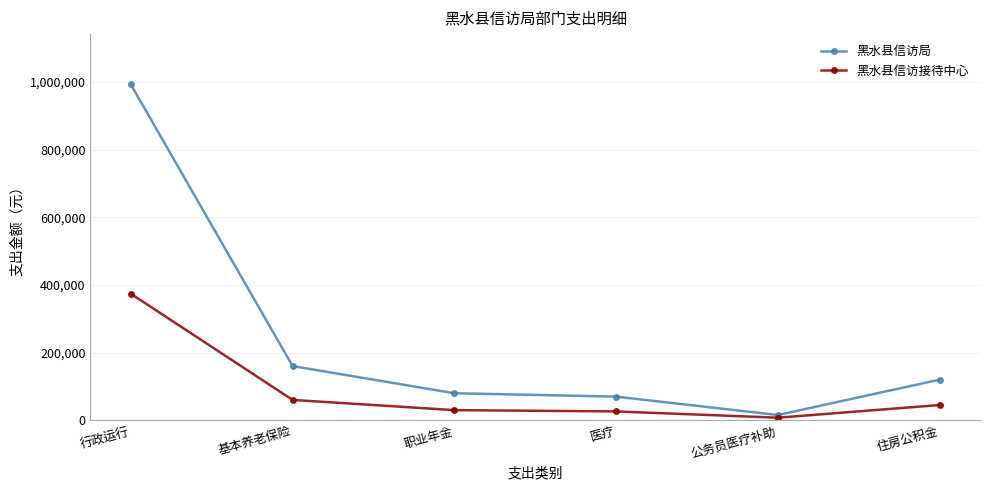

What is the value of the 黑水县信访局 point at the 5th from the left?

15840.0